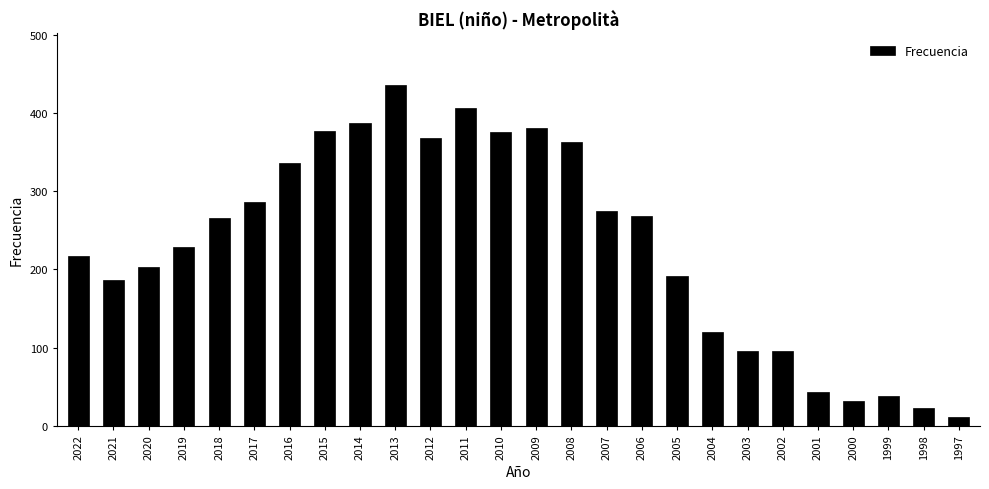

Does the chart contain stacked bars?

No